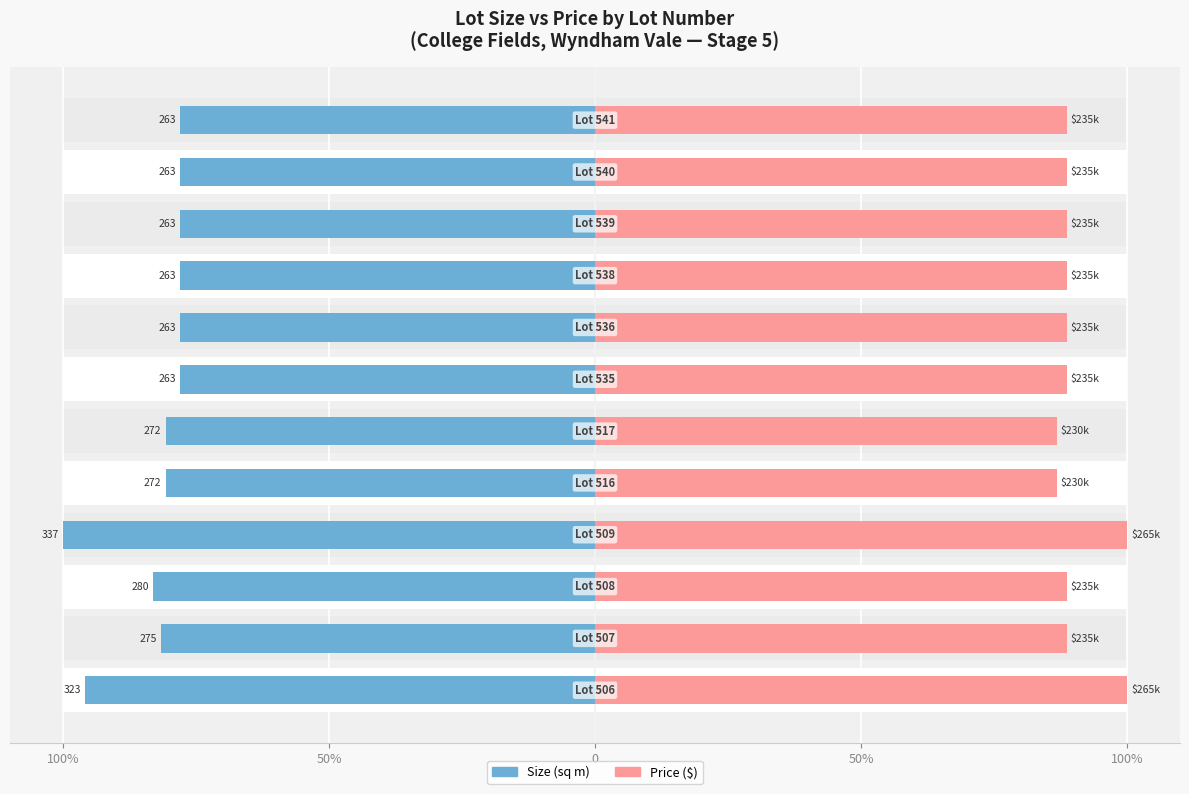

What are all the series names shown in the legend?

Size (sq m), Price ($)